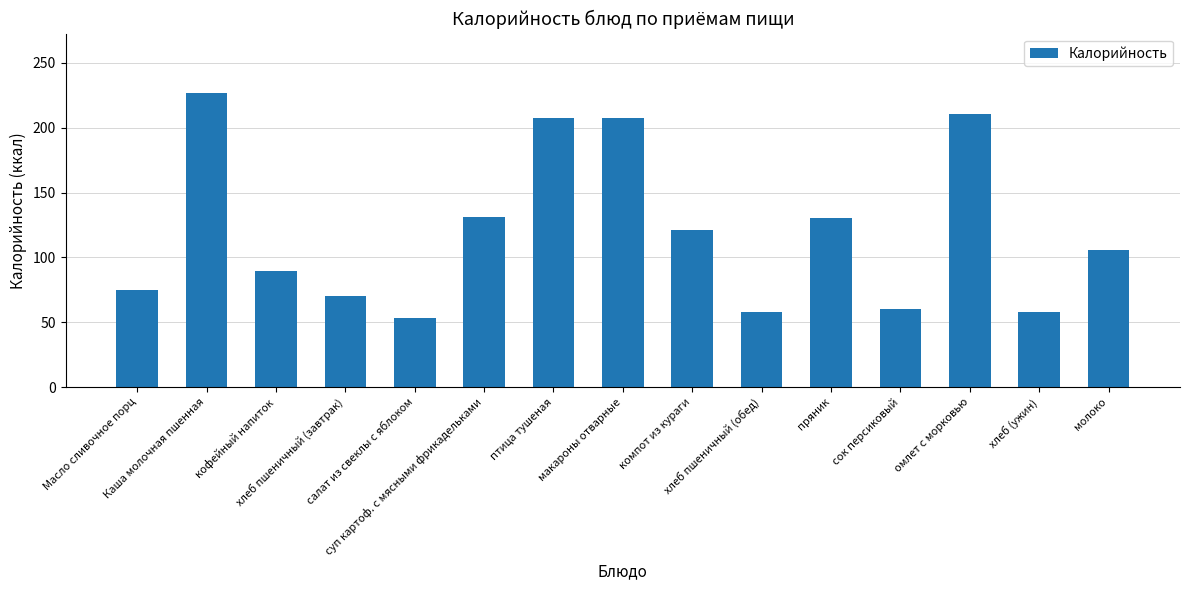

The chart shows a value of 121.4 at компот из кураги. True or false?

True